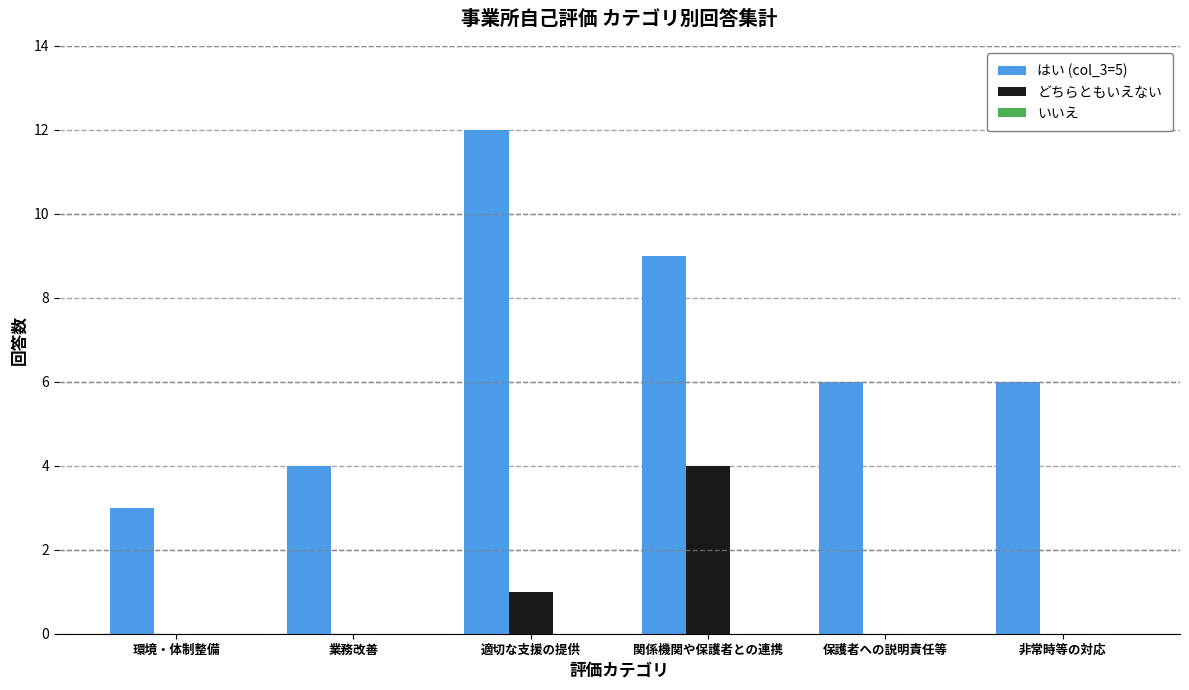

Is it true that はい (col_3=5) equals 12 at 適切な支援の提供?

True